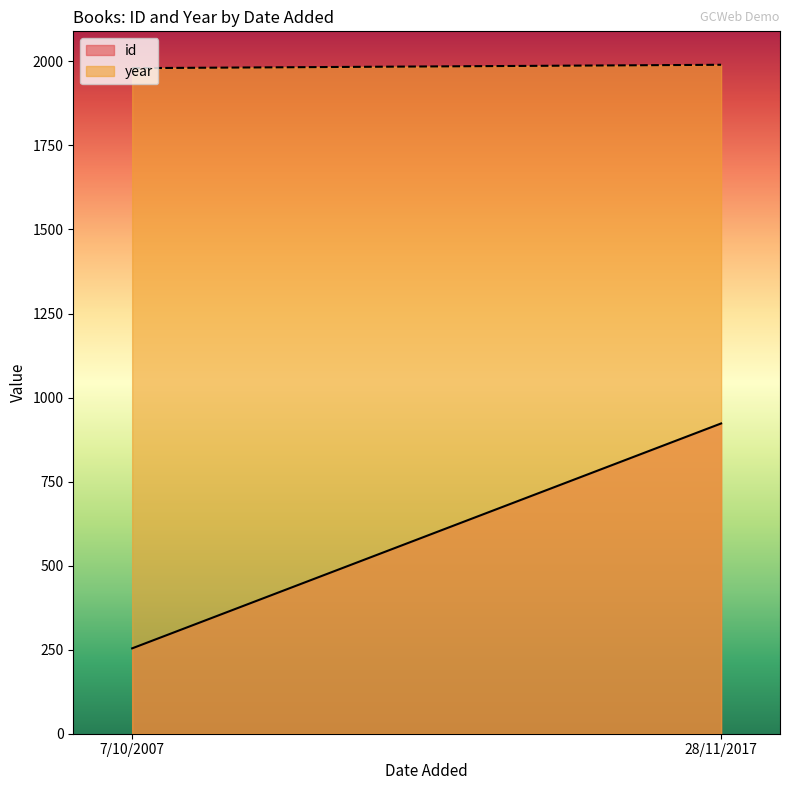

Is it true that year equals 3145 at 28/11/2017?

False